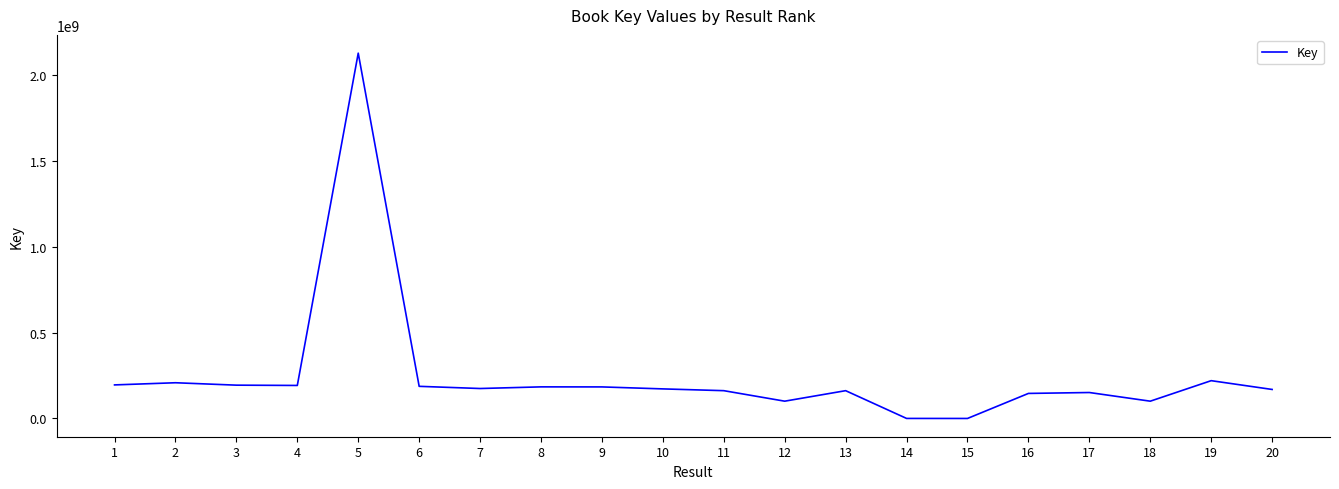

What is the maximum value shown in the chart?

2129730717